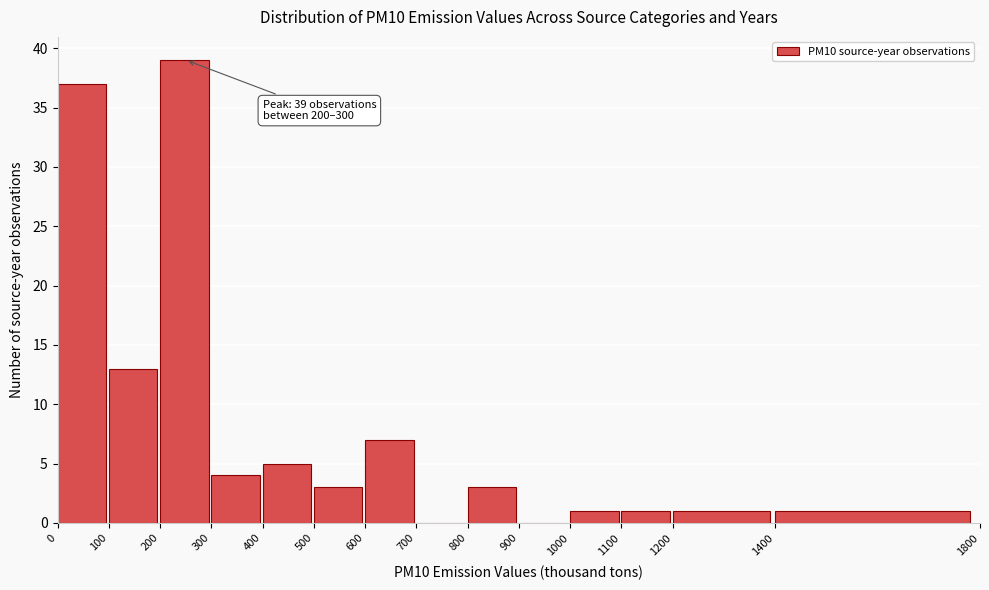

Over which range of the x-axis is the bar tallest?

200 to 300